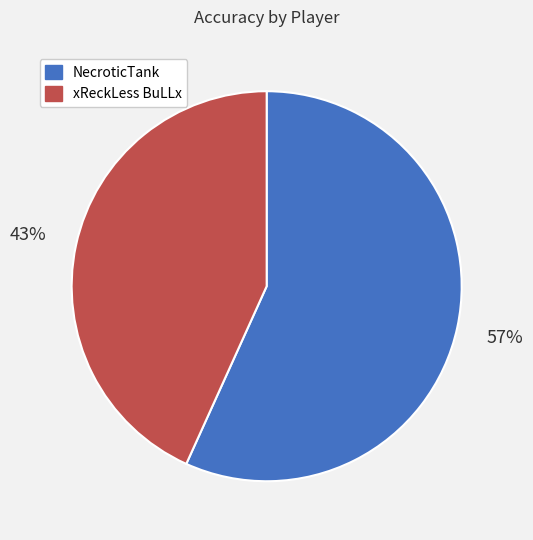

Which slice represents more than half of the pie?

NecroticTank